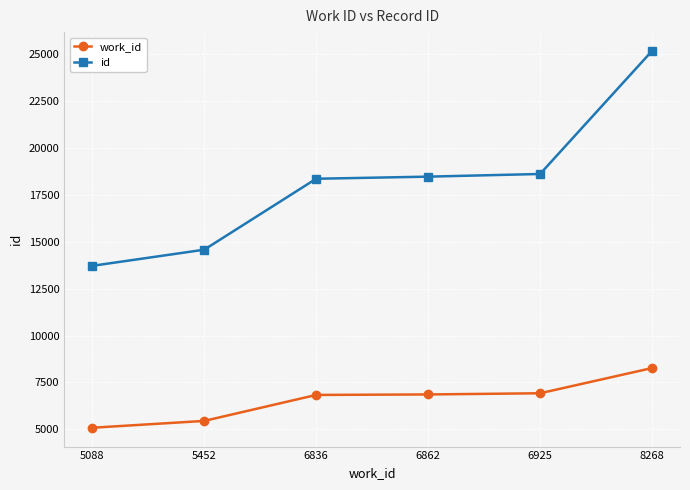

What is the minimum value for id?

13715